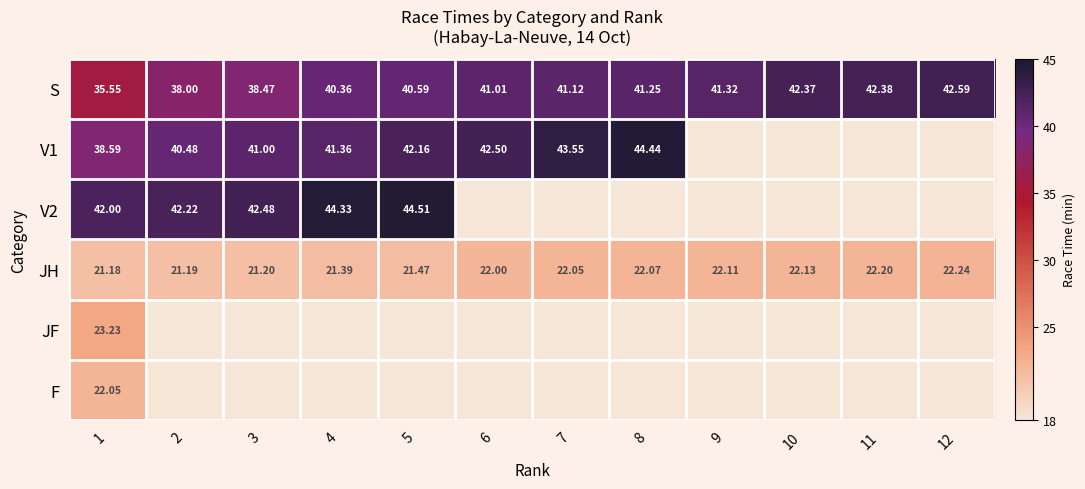

The value of V1 at 2 is 40.5. True or false?

True